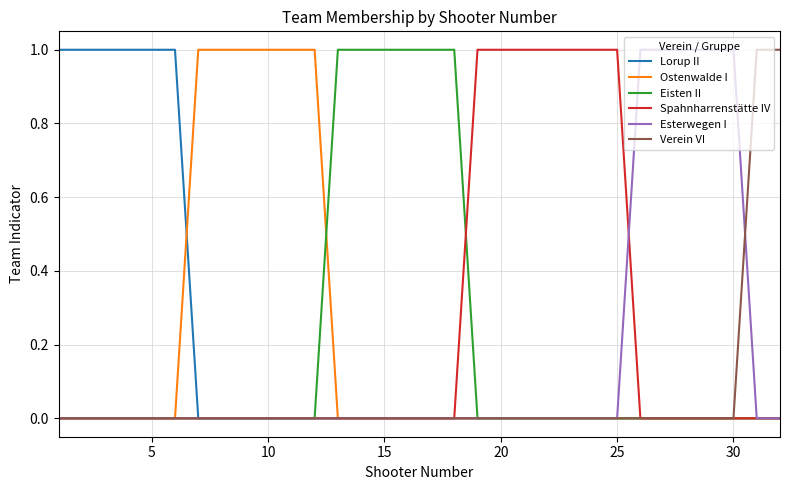

What are all the series names shown in the legend?

Lorup II, Ostenwalde I, Eisten II, Spahnharrenstätte IV, Esterwegen I, Verein VI